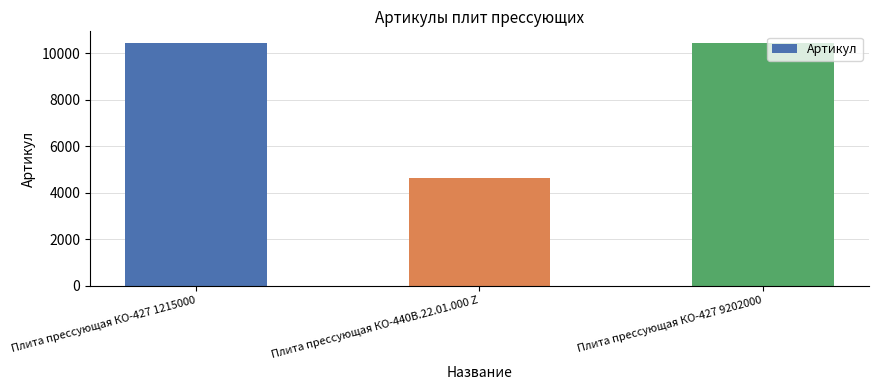

What is the sum of all values?

25496